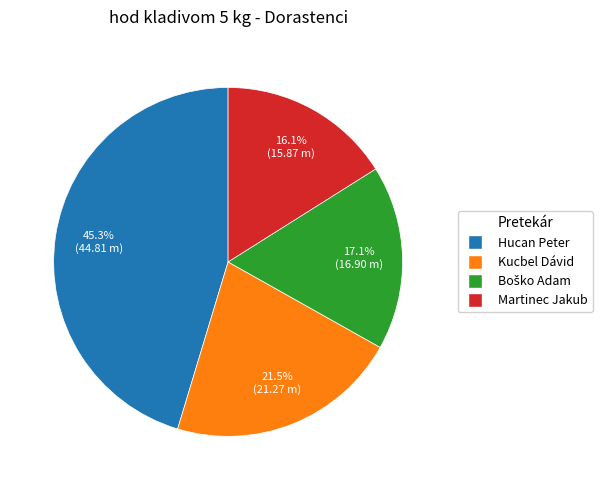

How many segments does this pie chart have?

4